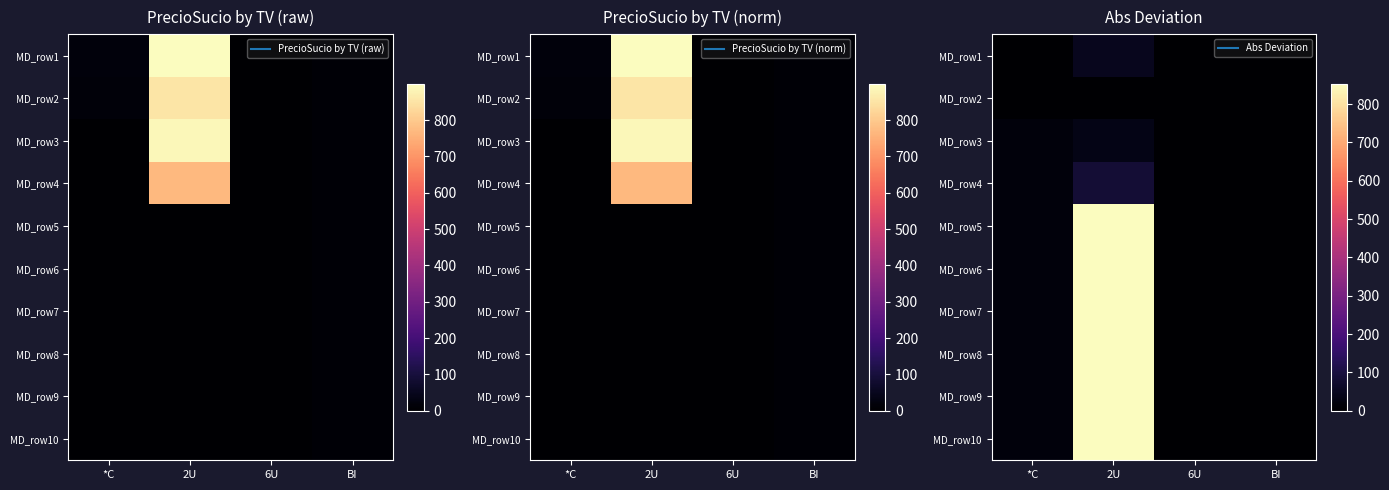

How many data points does each series have?

4